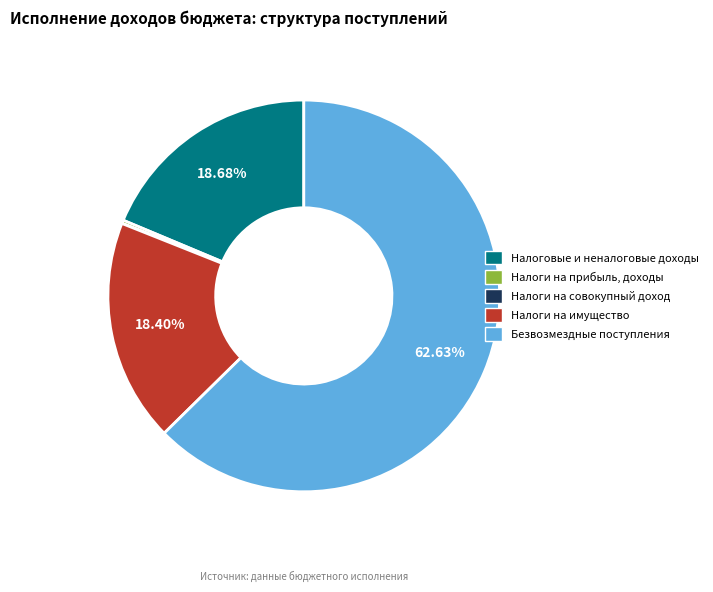

Is there a majority slice in this chart?

Yes